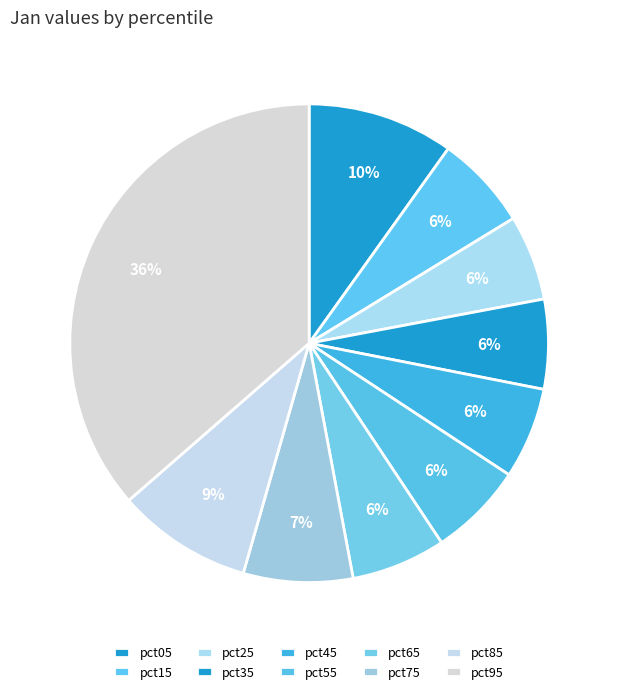

To the nearest percent, what is the difference between the largest and smallest slice percentages?

31%